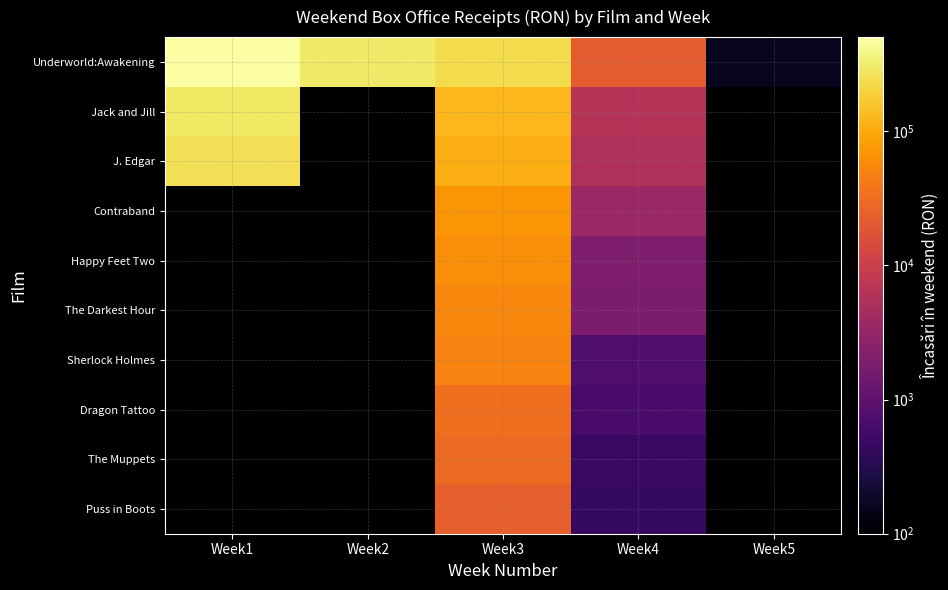

At which category is the sum across all series the highest?

Week1